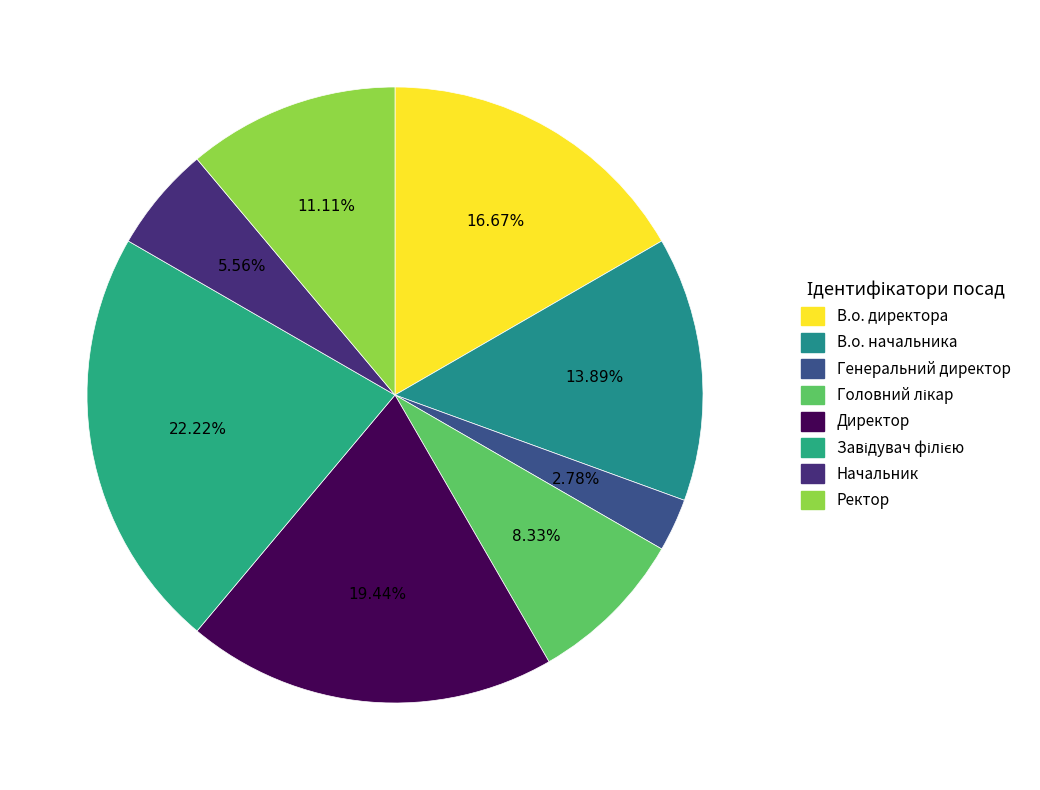

Does Директор account for over 50% of the chart?

No